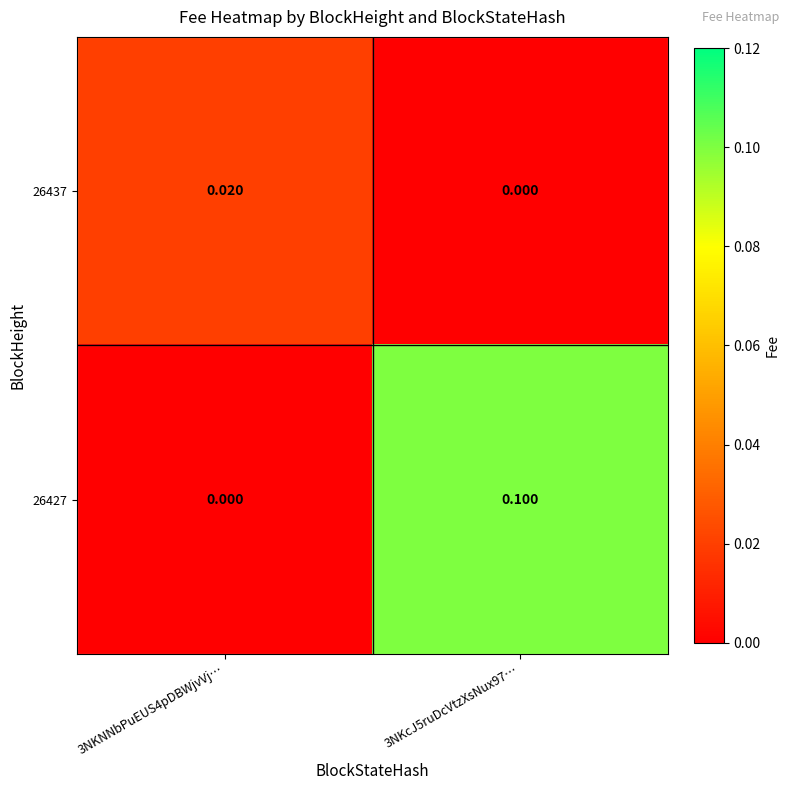

Reading left to right, what are all the values shown in this chart?

26437: 3NKNNbPuEUS4pDBWjvVj…=0.0	3NKcJ5ruDcVtzXsNux97…=0.0
26427: 3NKNNbPuEUS4pDBWjvVj…=0.0	3NKcJ5ruDcVtzXsNux97…=0.1